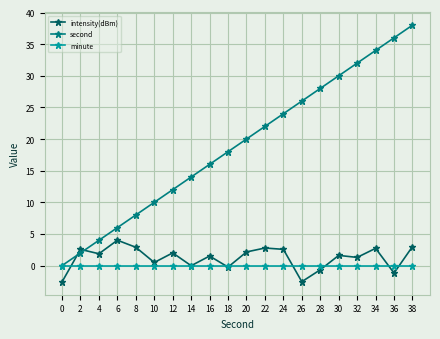

What is the sum of all intensity(dBm) values?

24.3